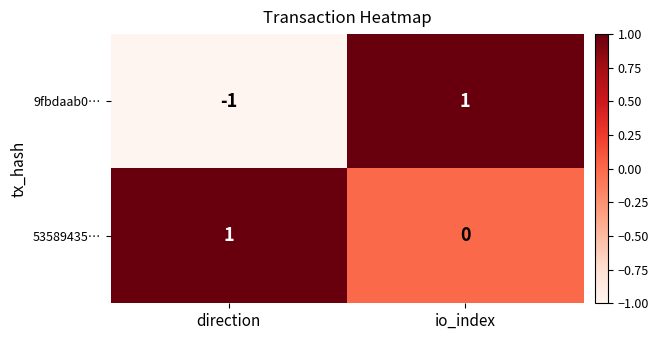

At which category is the sum across all series the highest?

io_index